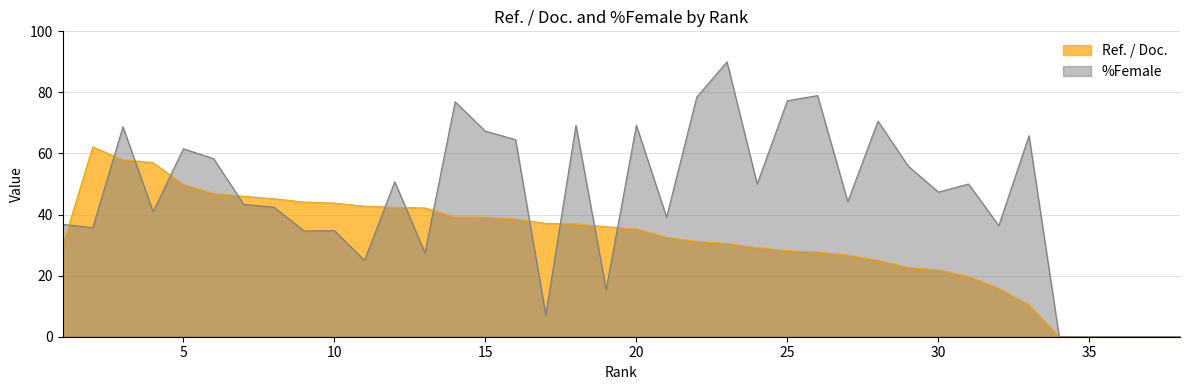

Where does the Ref. / Doc. series first go above 35?

2